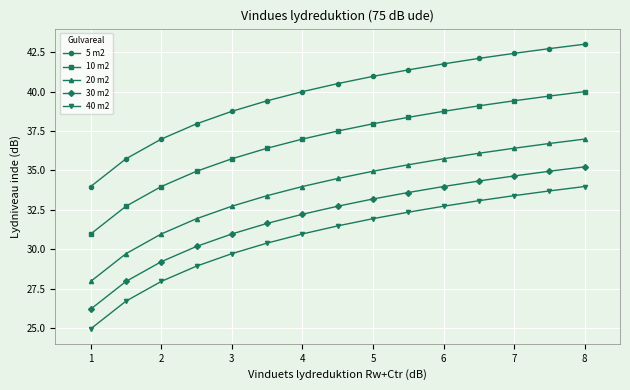

What is the value of the 5 m2 point at the 4th from the left?

38.0